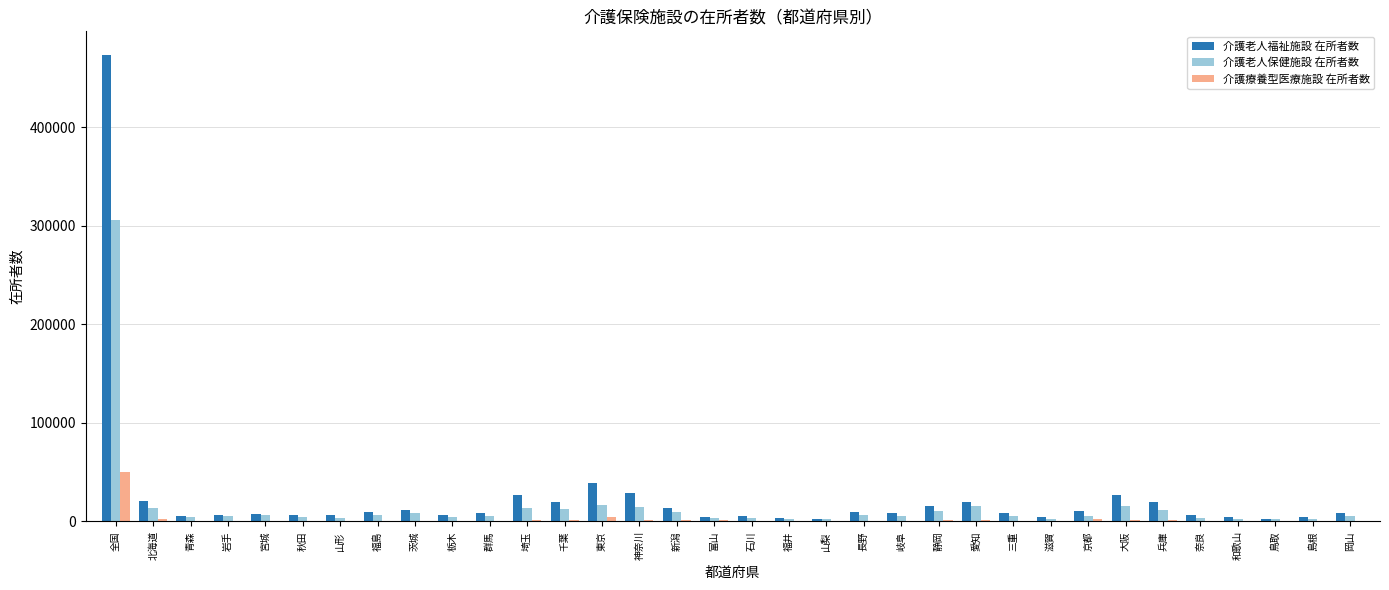

Which series has the widest spread of values?

介護老人福祉施設 在所者数